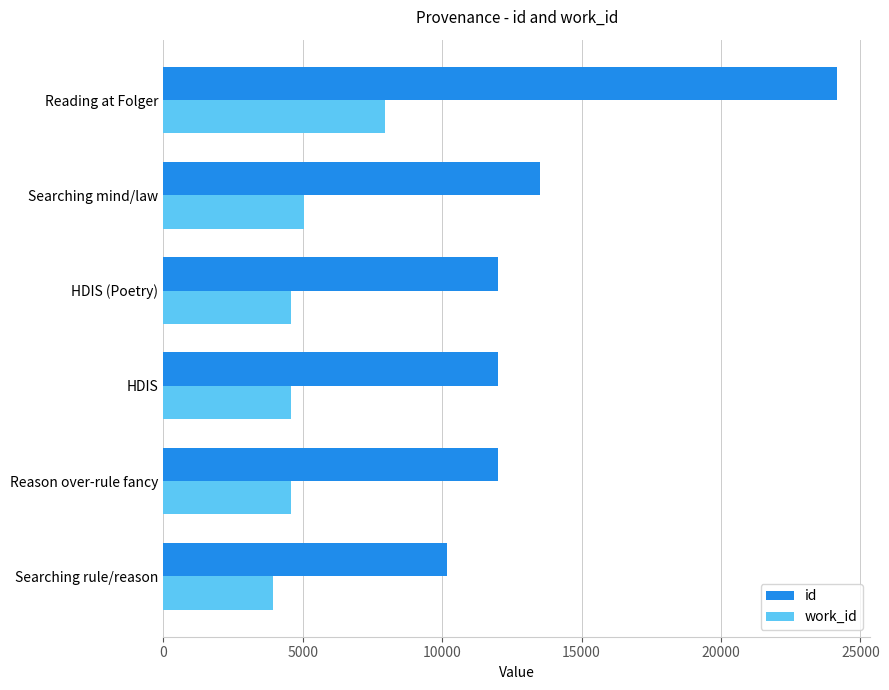

What is the total value across all series at HDIS?

16583